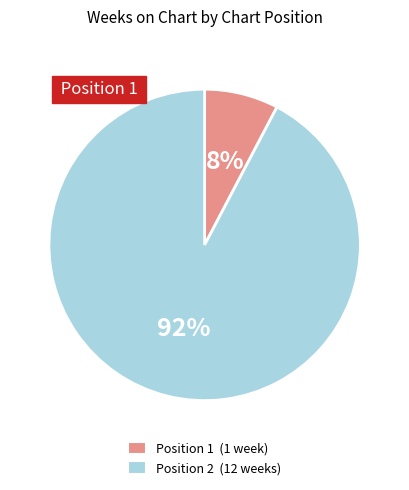

To the nearest percent, what is the average slice percentage?

50%